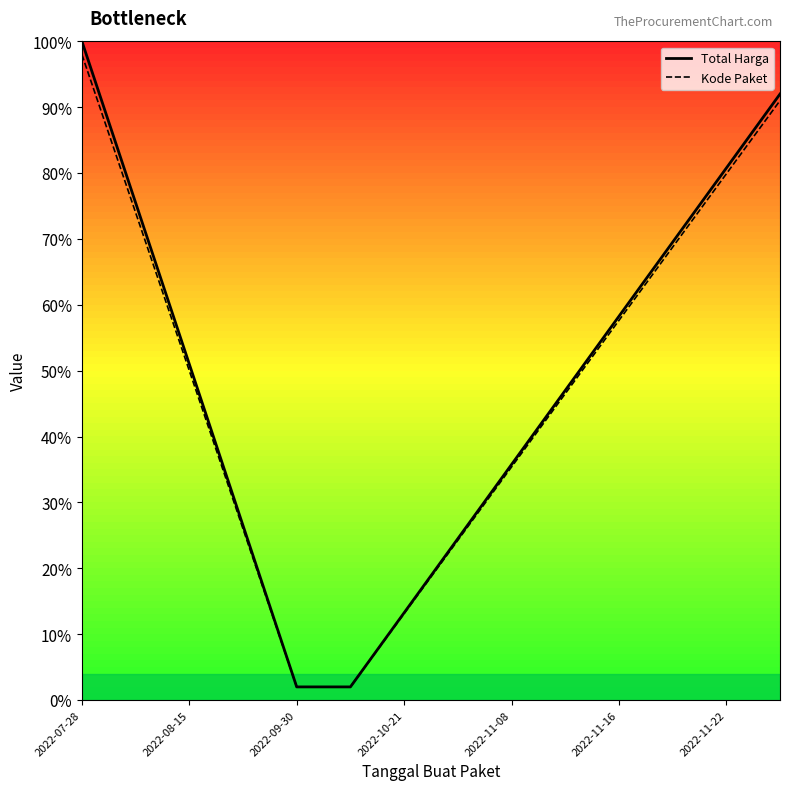

What are all the series names shown in the legend?

Total Harga, Kode Paket